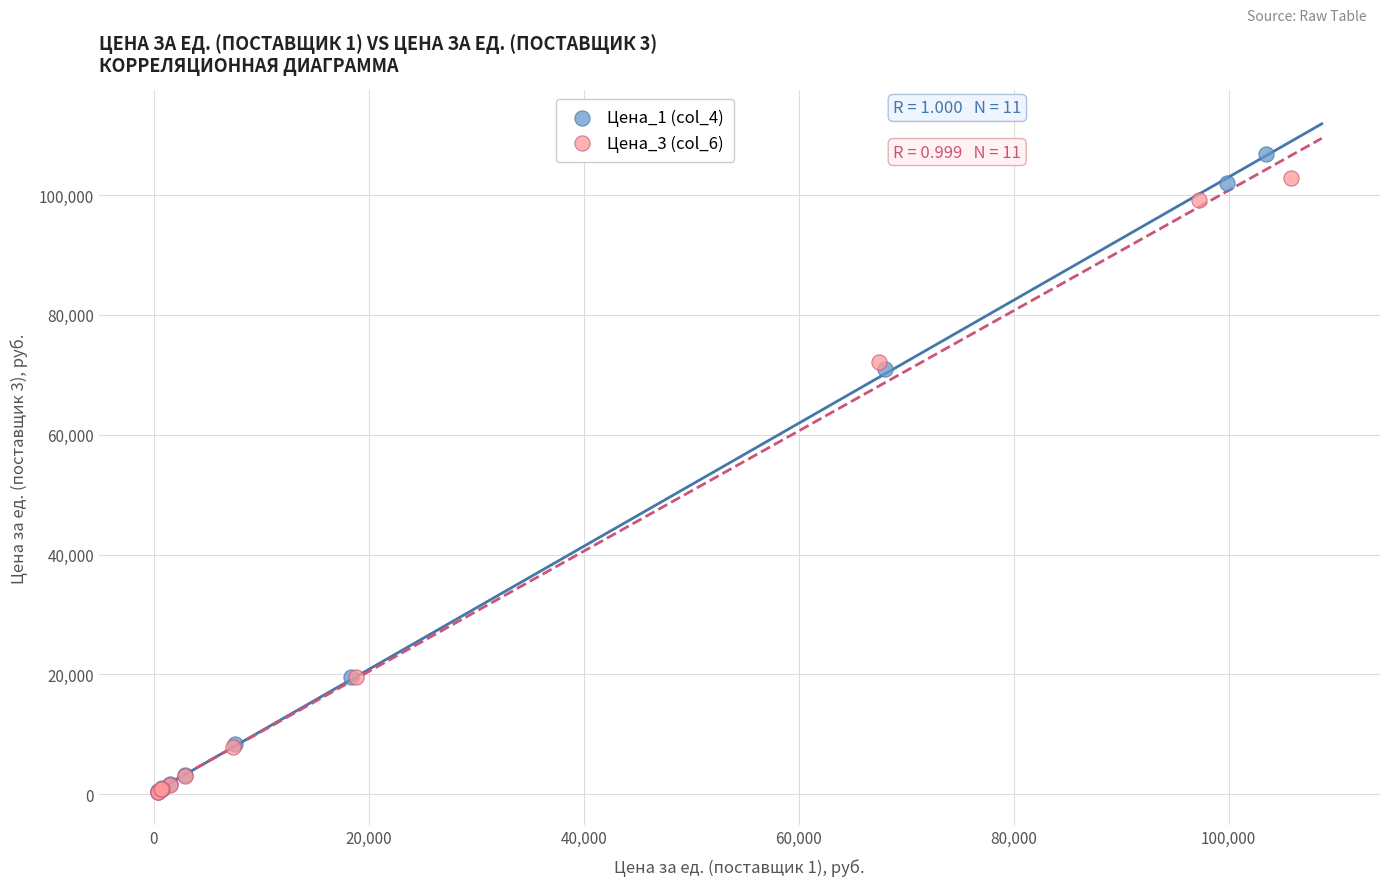

Which series has the widest spread of Y values?

Цена_1 (col_4)